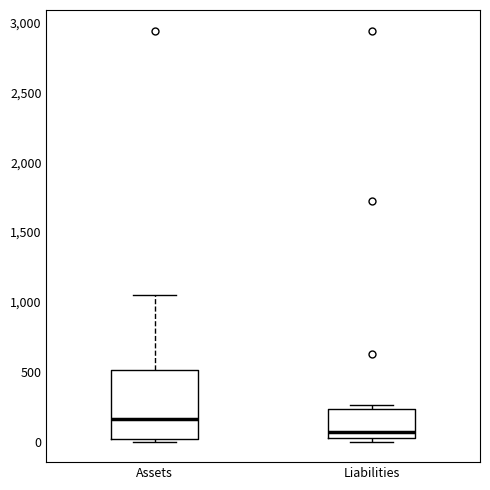

Comparing the boxes themselves (not the whiskers), which one is the tallest?

Assets